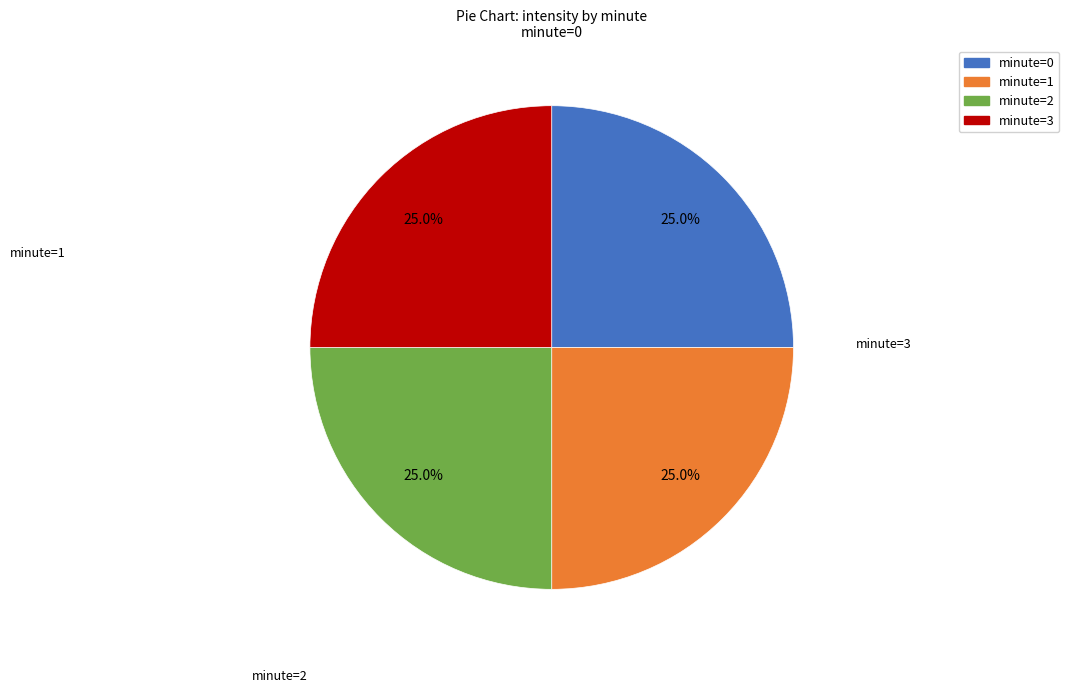

Does any single category account for the majority?

No